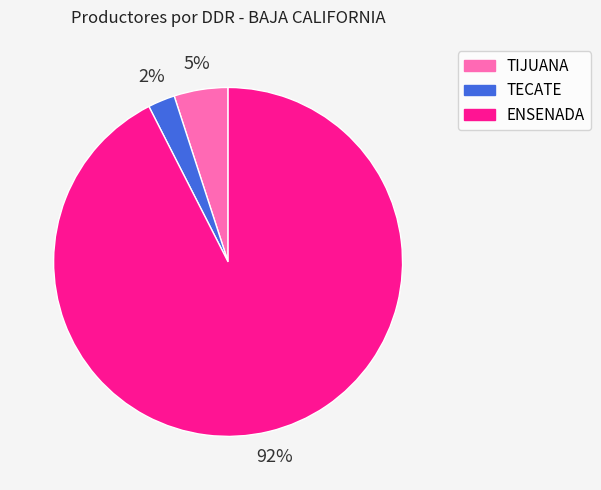

Which has a higher value, ENSENADA or TIJUANA?

ENSENADA